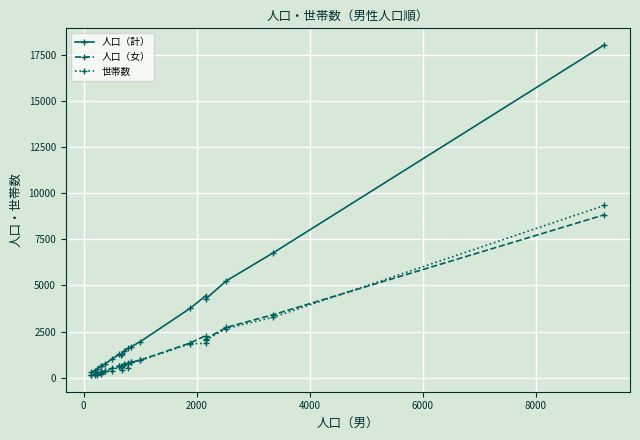

Count the number of categories in the chart.

20